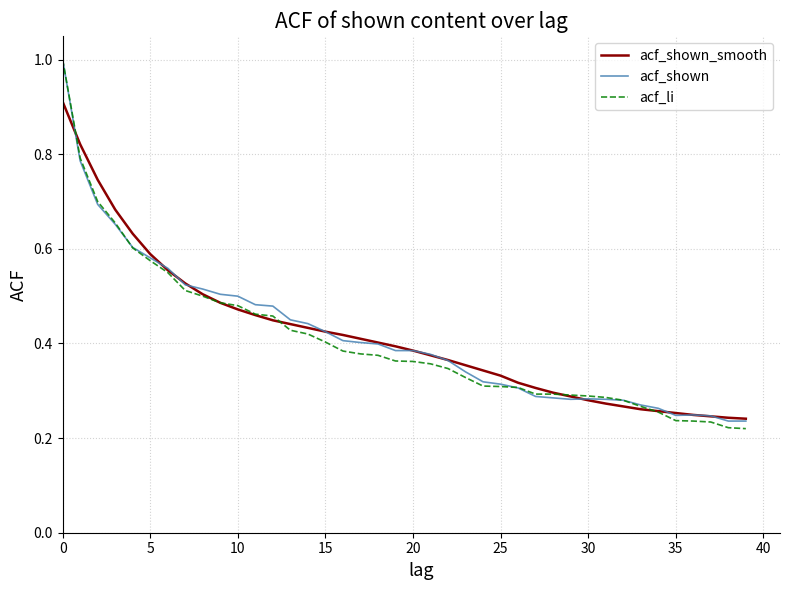

What is the maximum value for acf_shown?

1.0